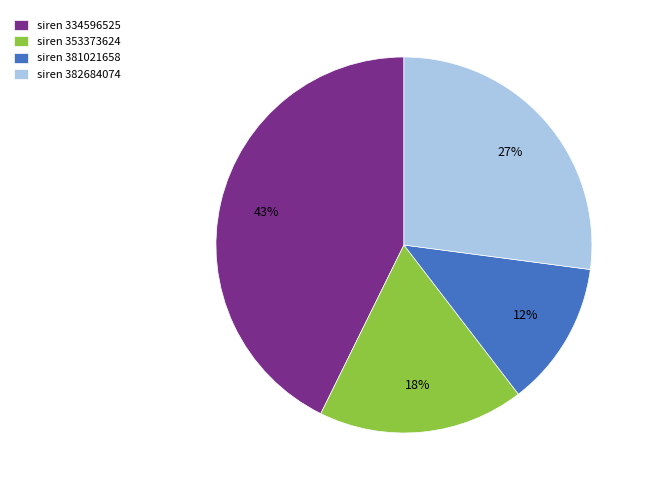

To the nearest percent, what is the average slice percentage?

25%